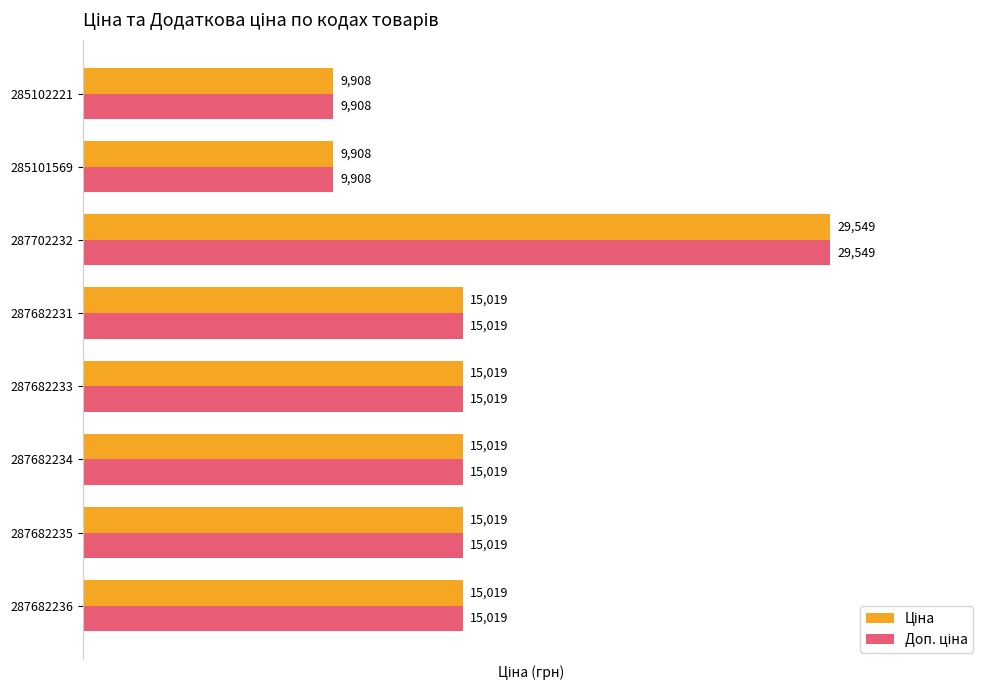

At how many categories does at least one series exceed 9932?

6